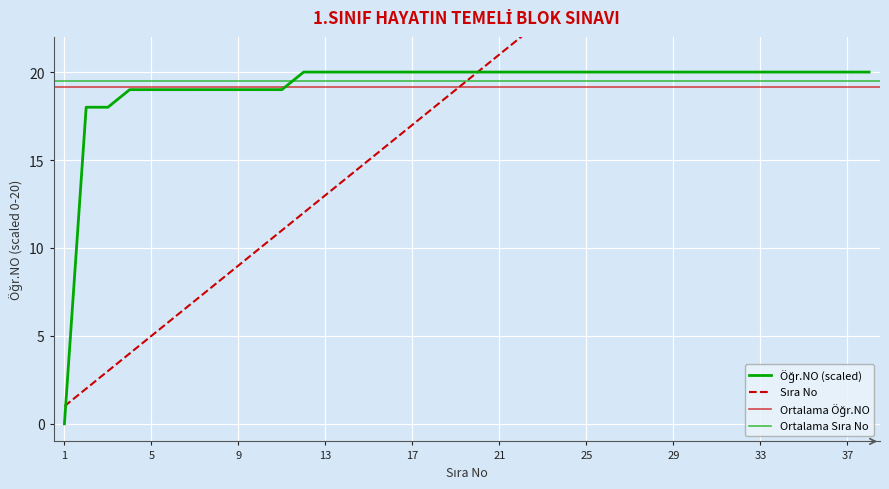

What is the difference between the maximum and second lowest values in the Öğr.NO series?

2.0